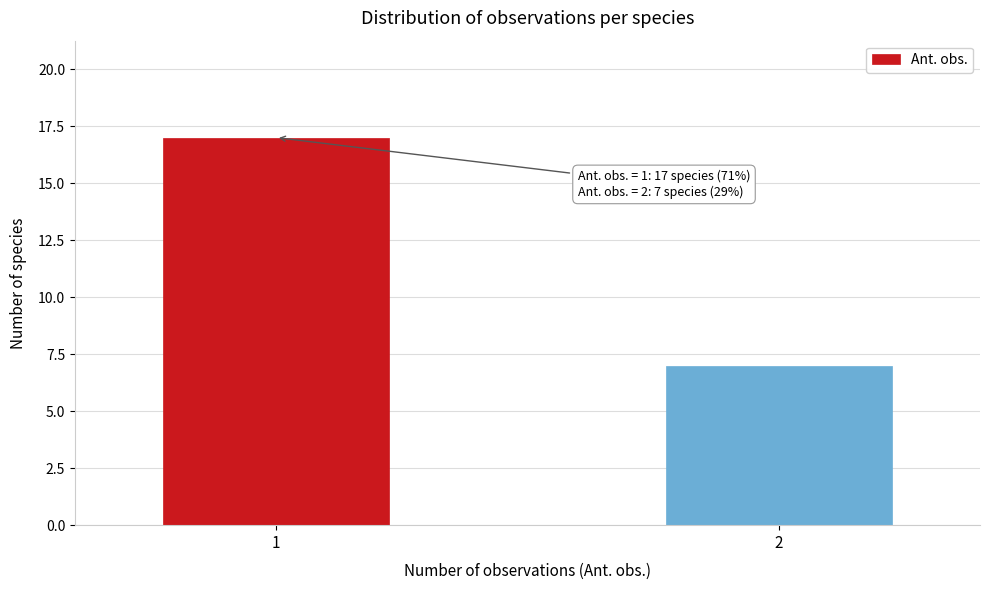

Reading left to right, list all the values displayed in this chart.

1=17	2=7